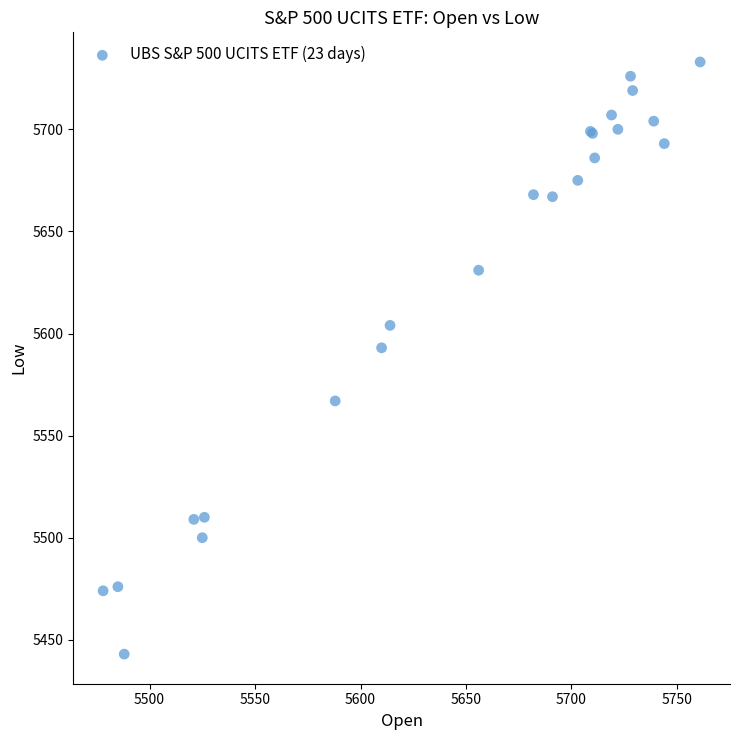

What Y value in the scatter plot is closest to 5588?

5593